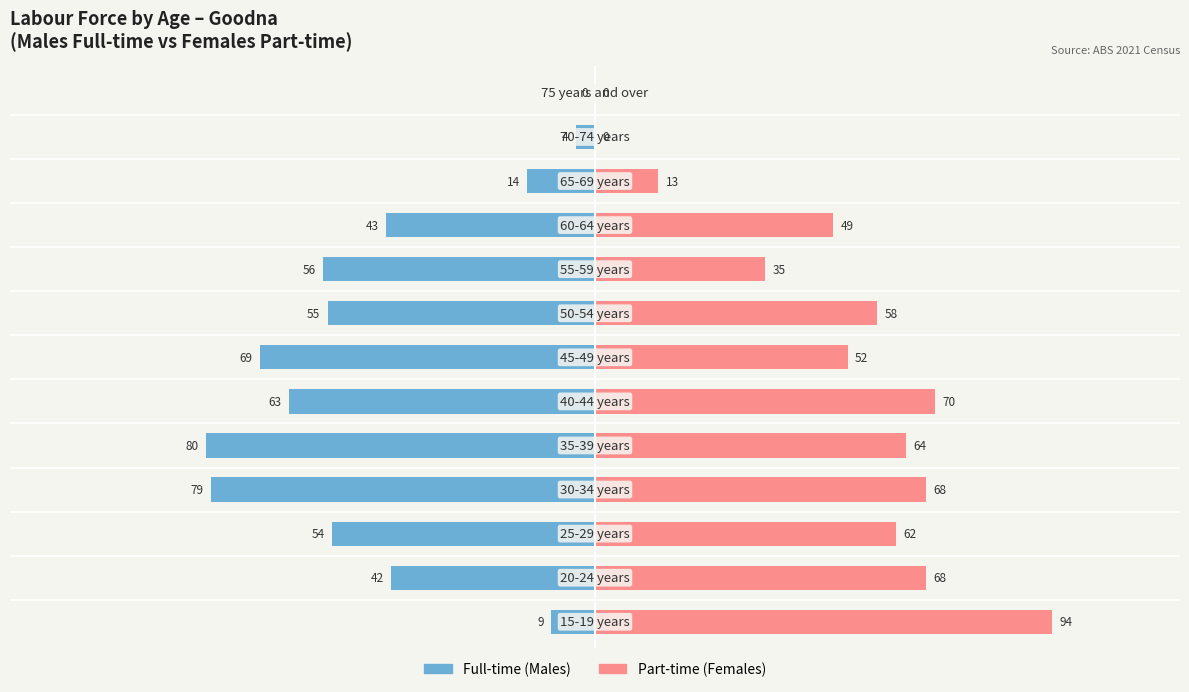

What is the value of the Full-time (Males) bar at the 4th from the left?

-79